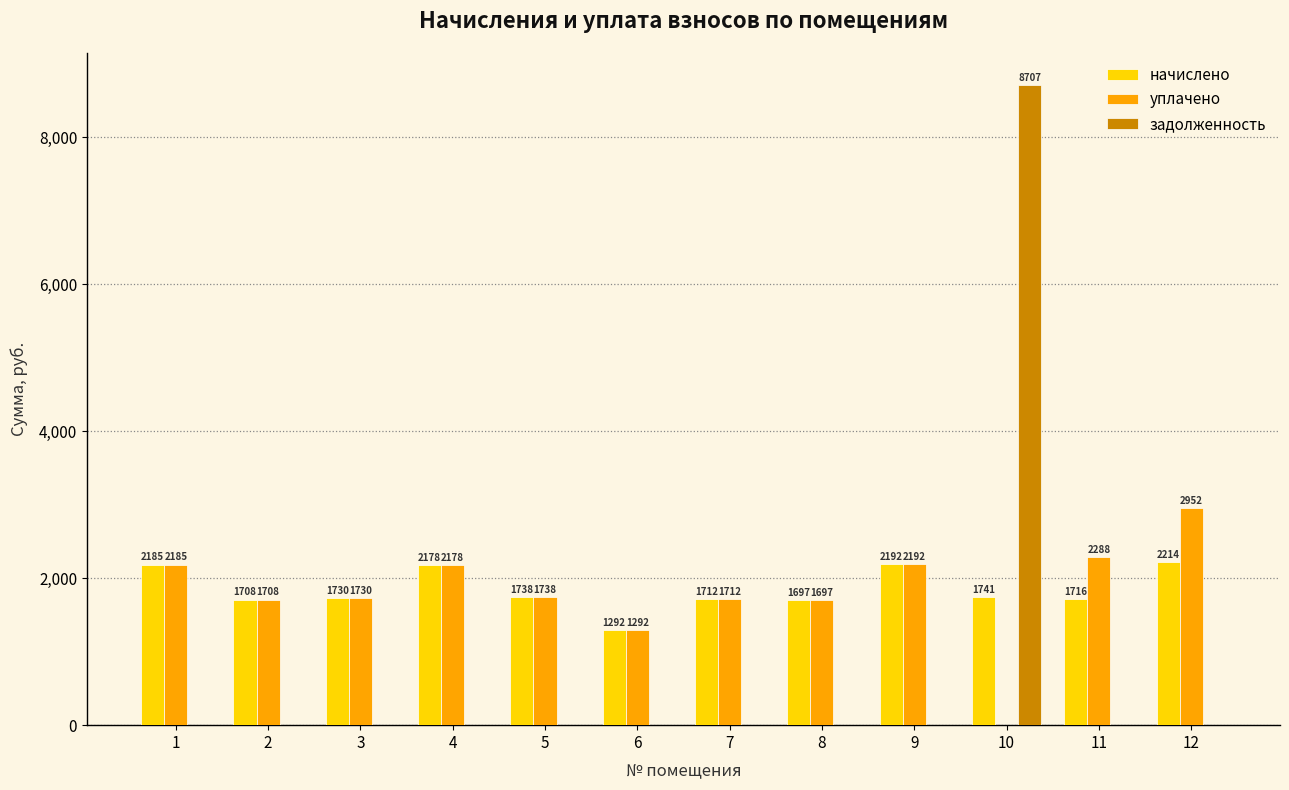

At which category is the sum across all series the highest?

10